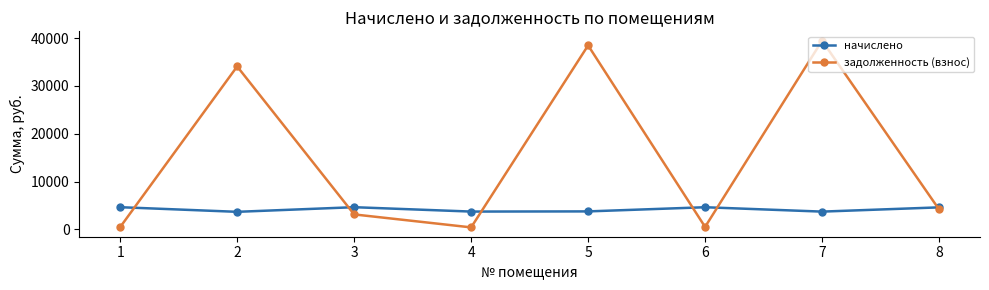

List the series in order of their overall mean, lowest first.

начислено, задолженность (взнос)